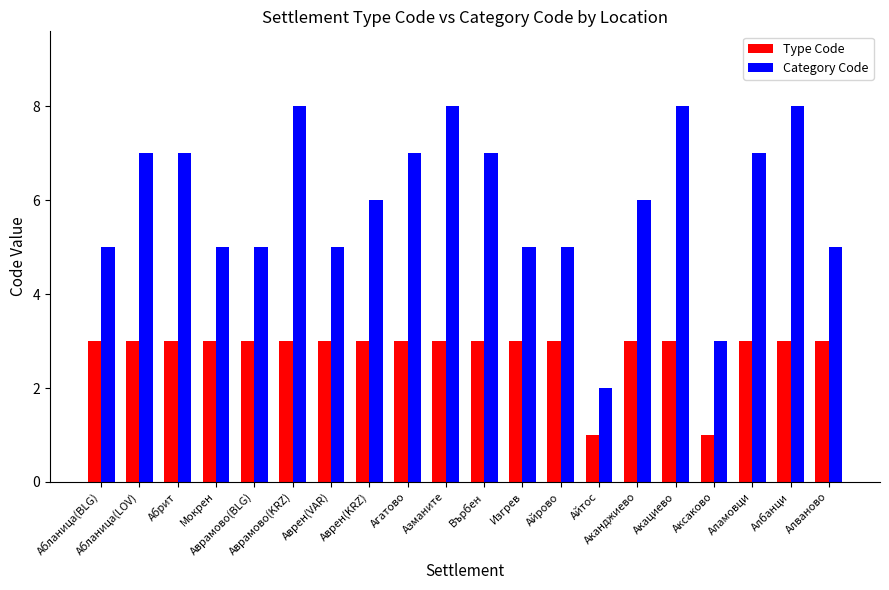

The Category Code series shows 8 at Азманите. True or false?

True